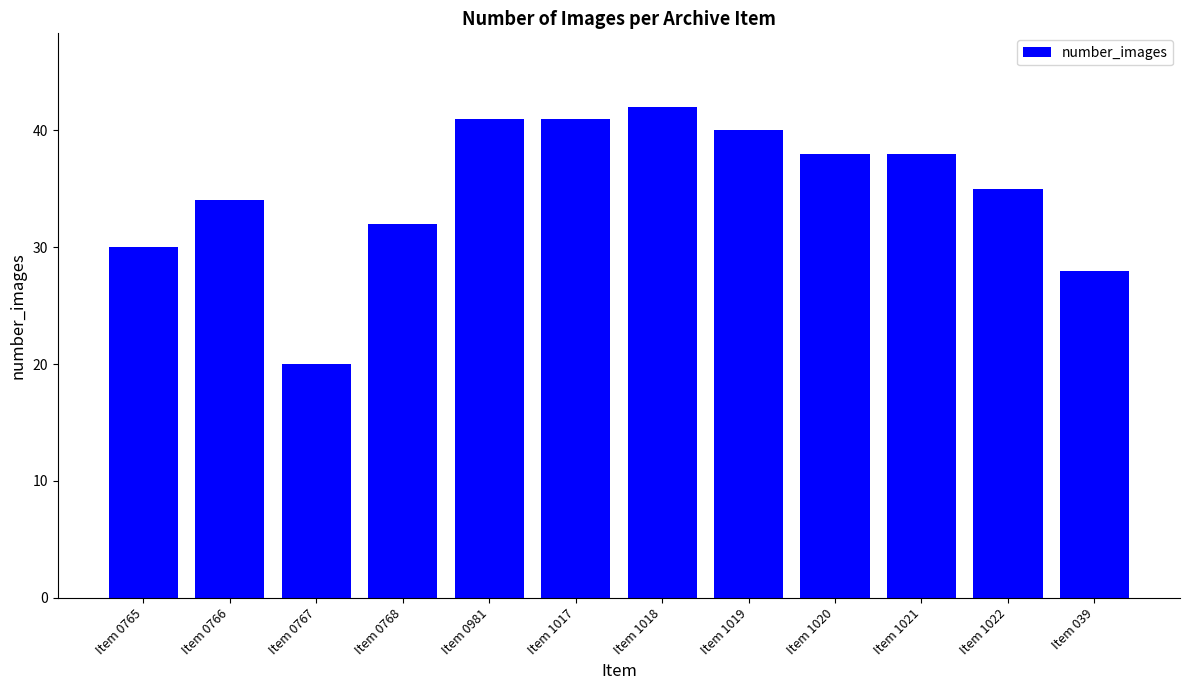

What is the change in value from Item 1019 to Item 1021?

-2